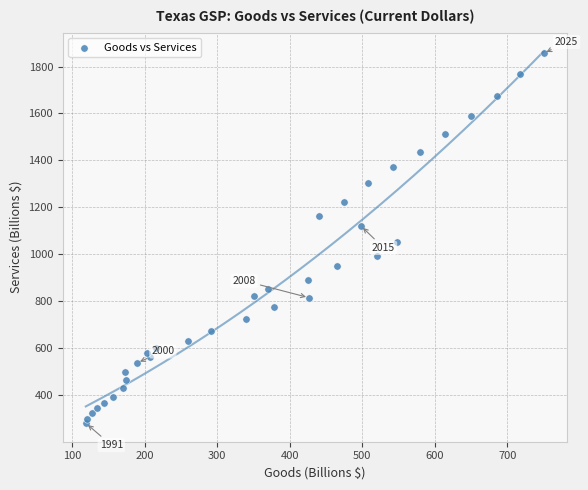

What is the range of Y values (max minus min)?

1574.9